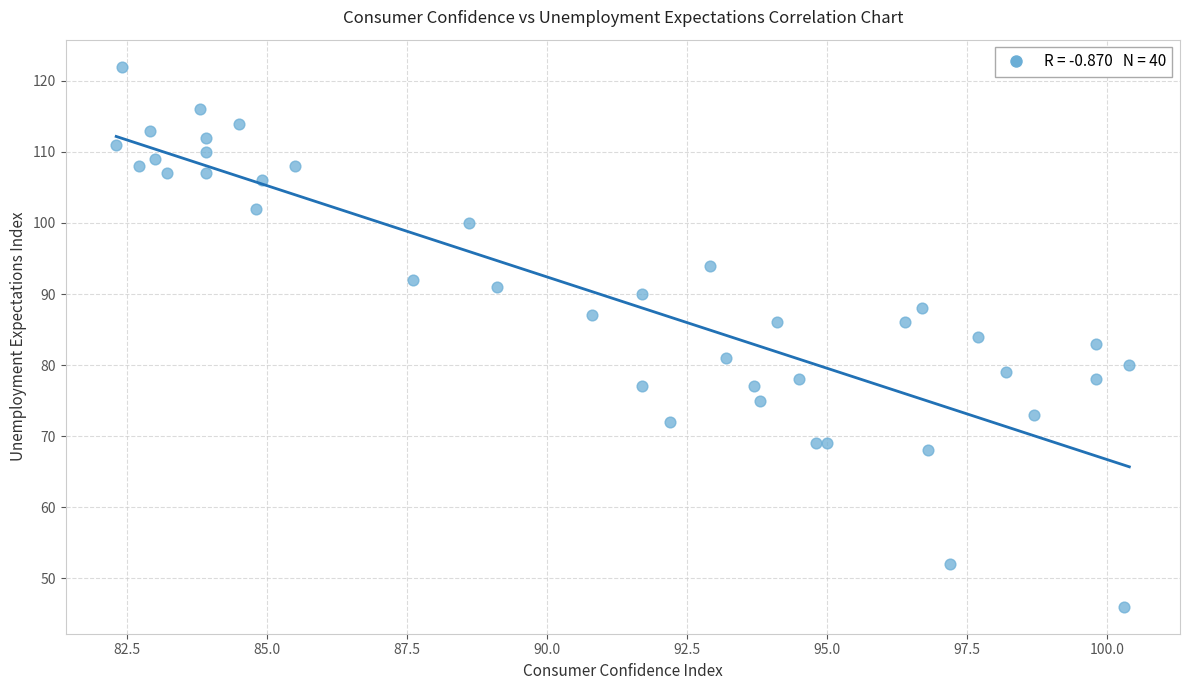

What is the range of Y values (max minus min)?

76